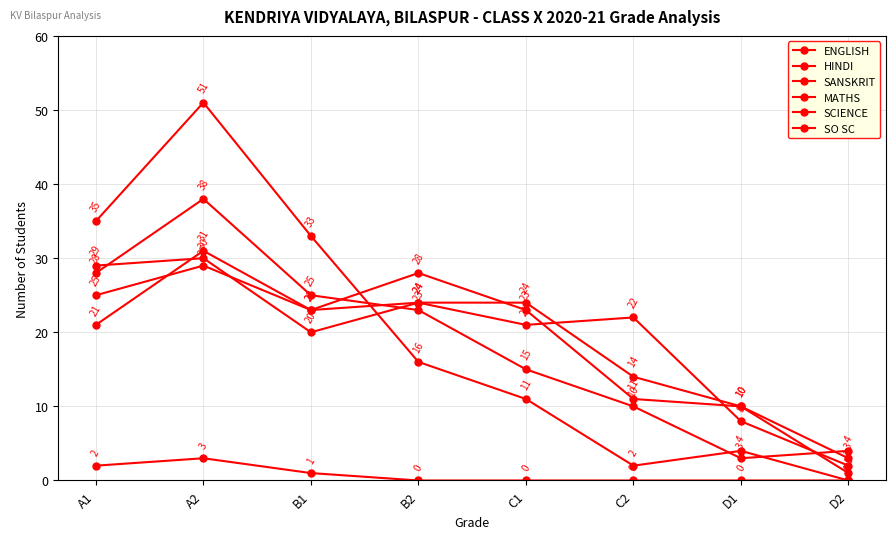

After their last crossing, which series has the higher values: HINDI or SCIENCE?

HINDI